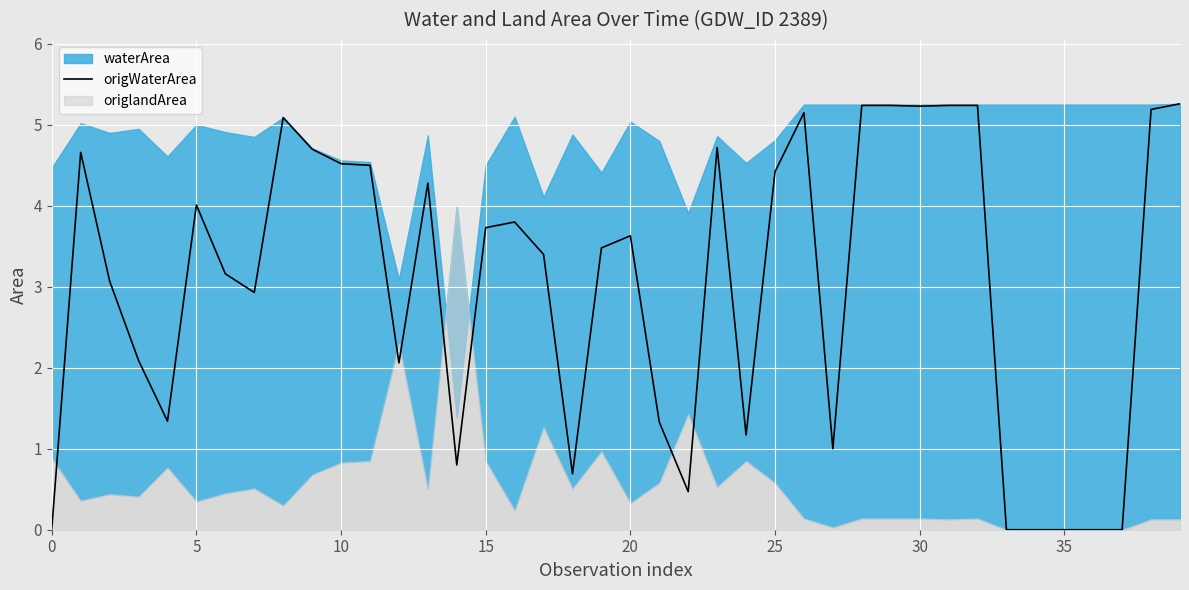

What is the maximum value for origWaterArea?

5.3